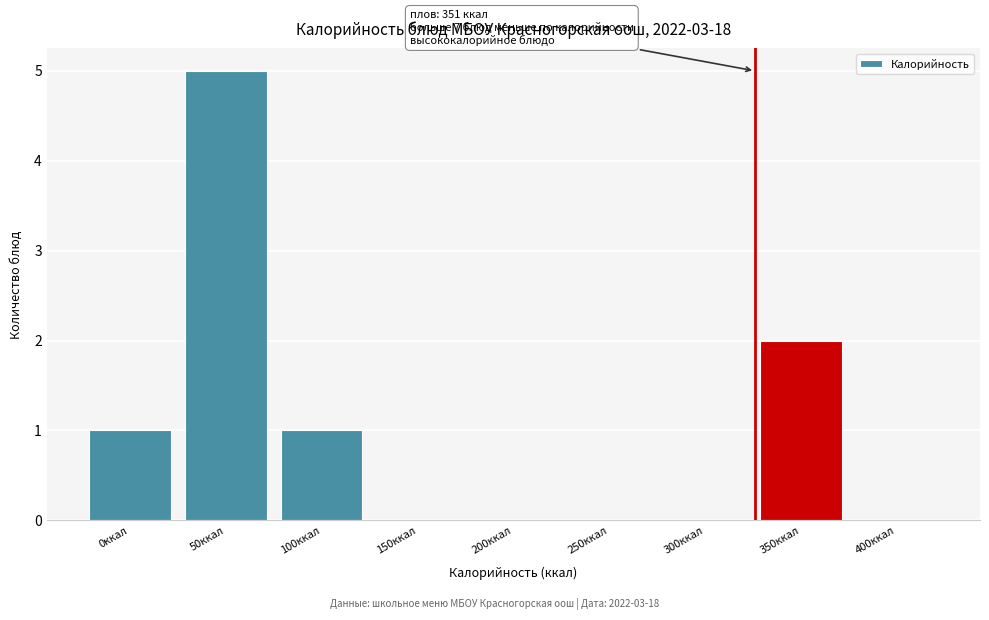

Reading left to right, transcribe all the data shown in this chart.

0ккал=1	50ккал=5	100ккал=1	150ккал=0	200ккал=0	250ккал=0	300ккал=0	350ккал=2	400ккал=0